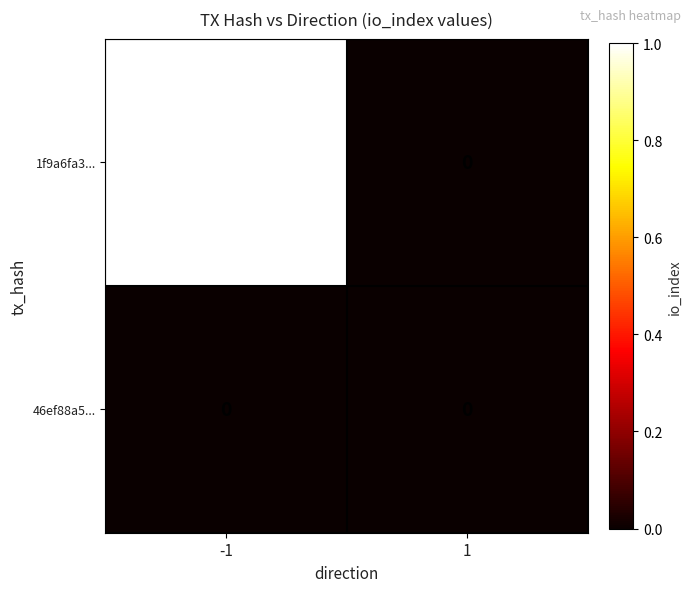

True or false: 1f9a6fa3... has a value of 0 at 1.

True